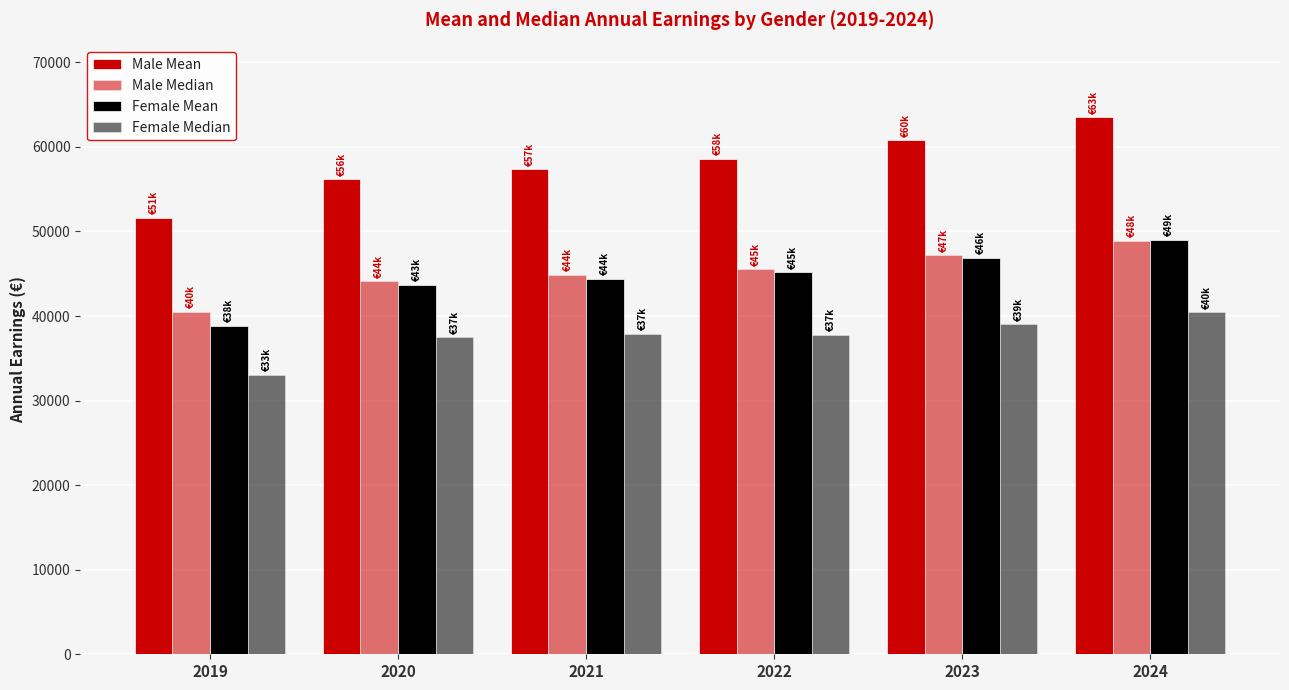

How many data points in Male Median are less than 45537?

3